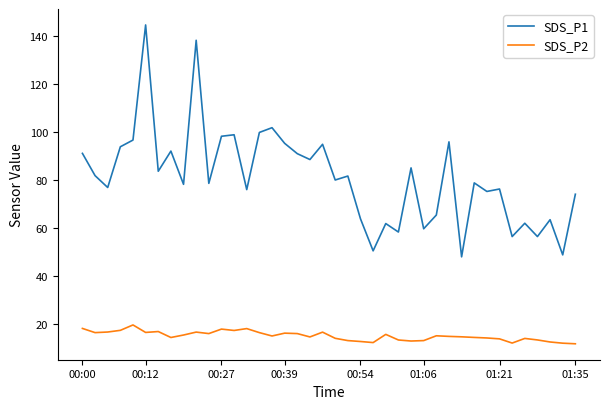

At how many categories does at least one series exceed 16?

40